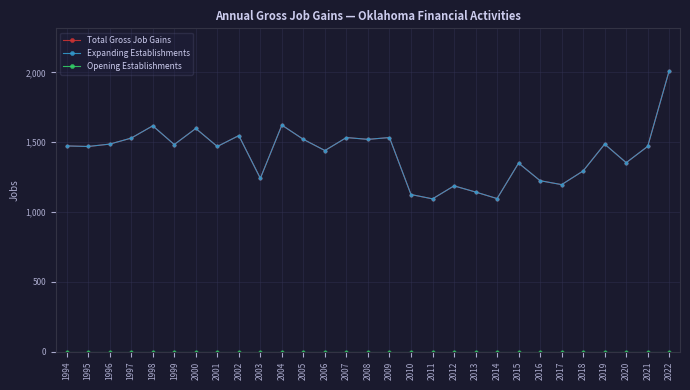

The value of Total Gross Job Gains at 1998 is 2225. True or false?

False